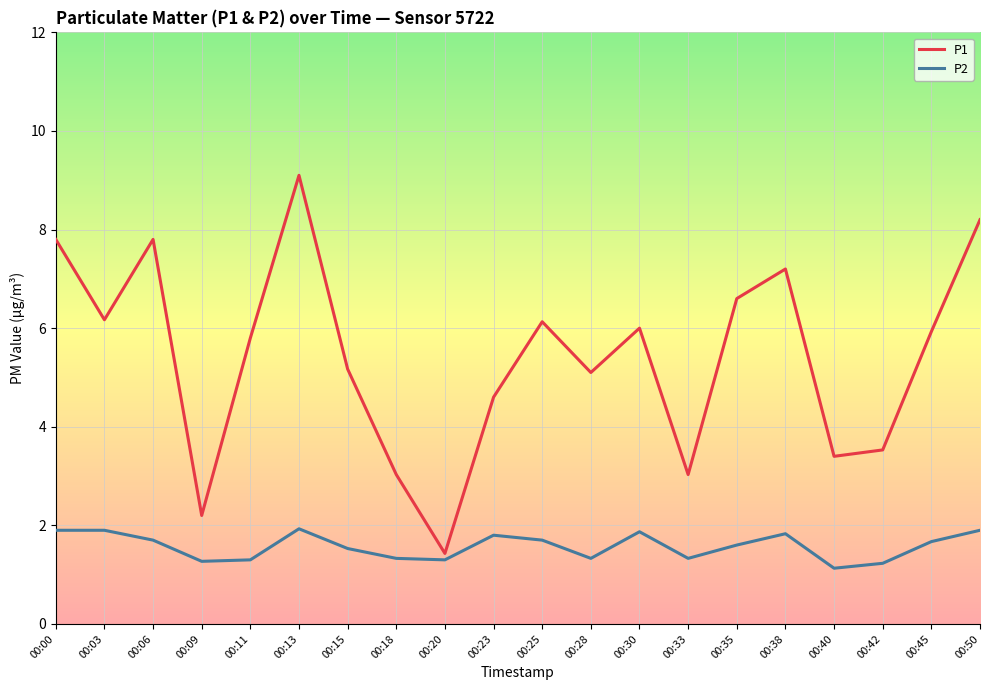

At which label does P1 reach its minimum?

00:20